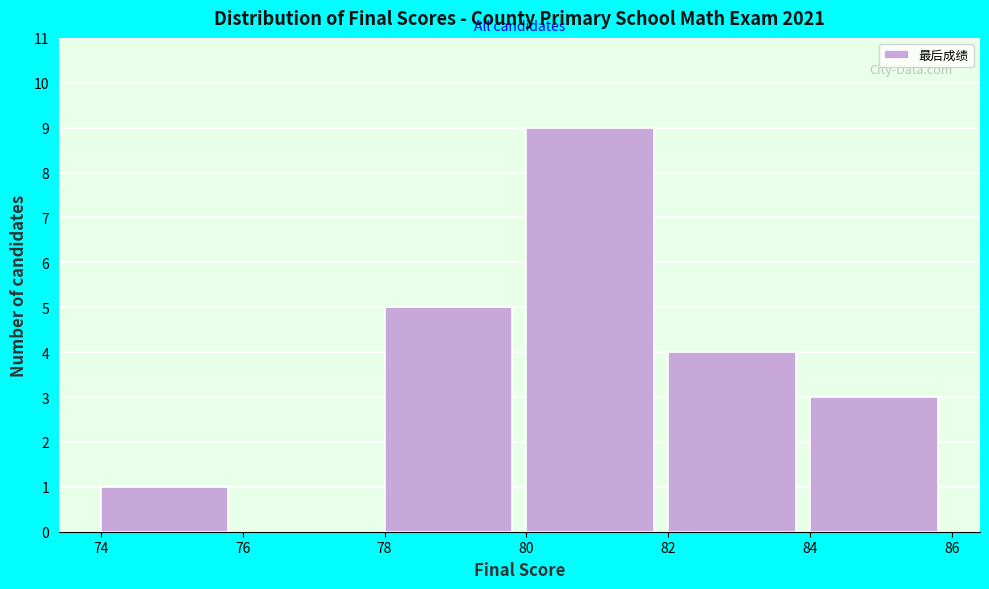

Reading left to right, list every bar in this chart as the range it spans on the x-axis followed by its height. The values are not printed on the chart, so give them approximately, as read against the axis.

74 to 76: 1
76 to 78: 0
78 to 80: 5
80 to 82: 9
82 to 84: 4
84 to 86: 3